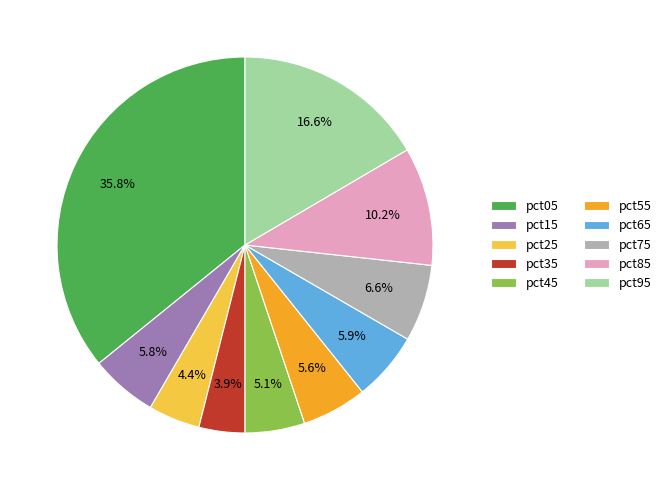

Is there any slice that represents more than half of the pie?

No